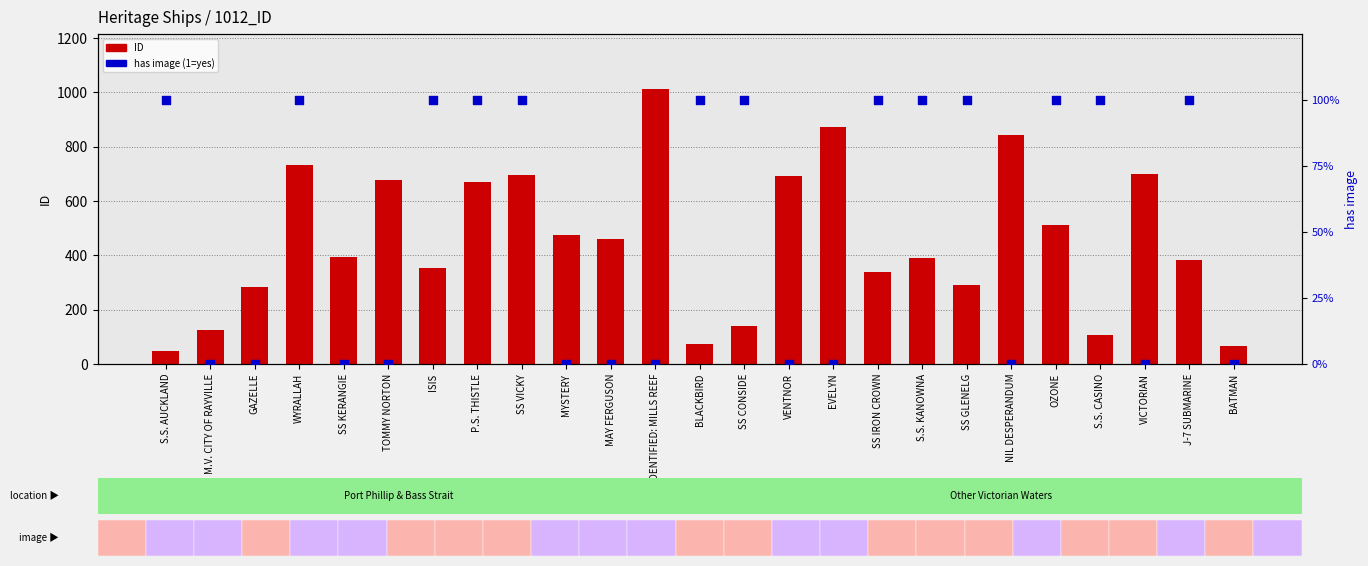

What is the total value across all series at NIL DESPERANDUM?

844